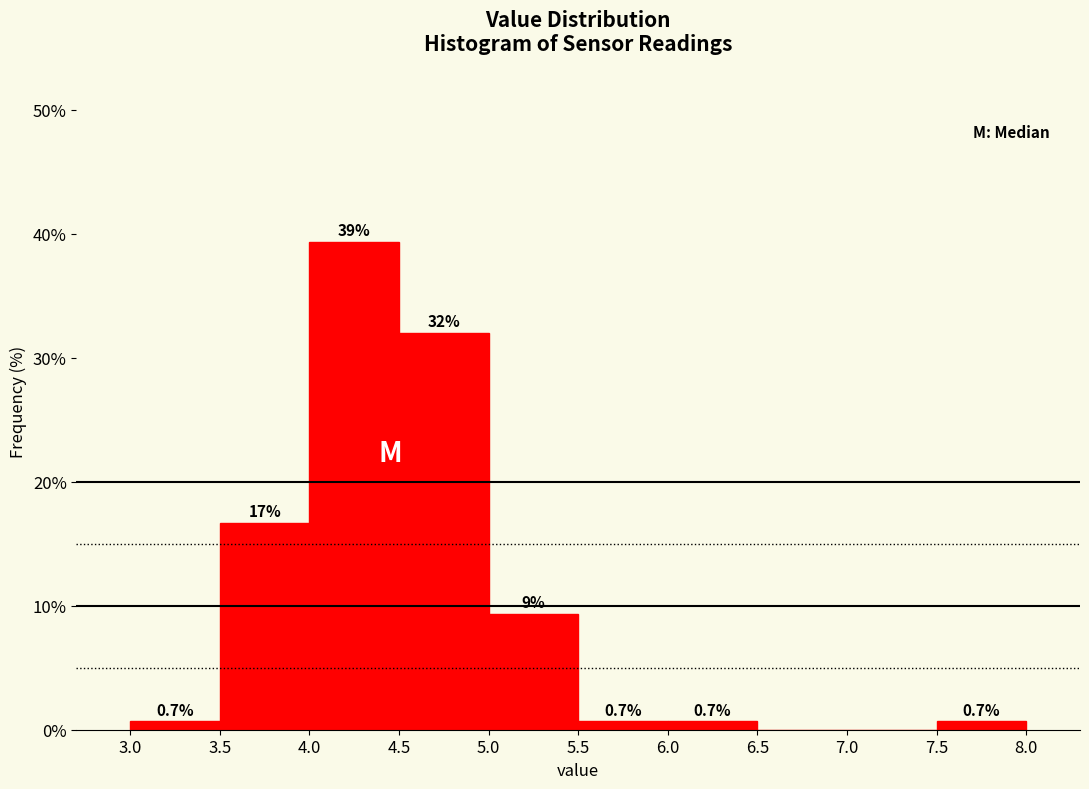

Which range on the x-axis has the tallest bar?

4.0 to 4.5